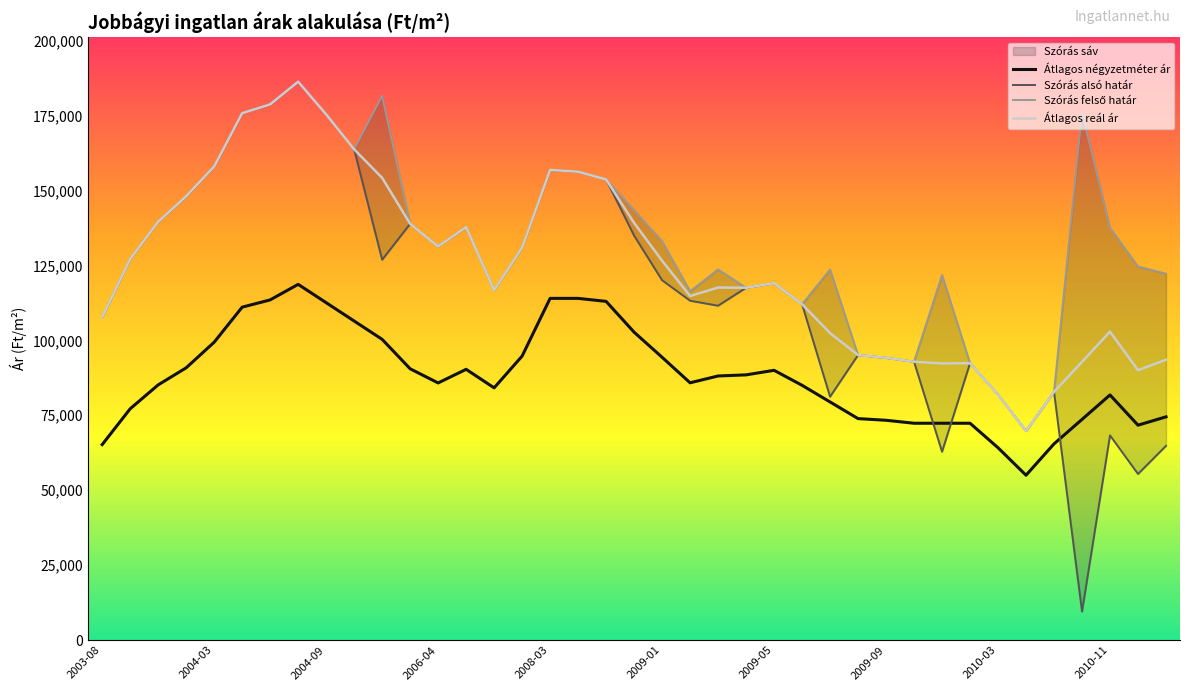

What is the value of the Átlagos reál ár point at the 1st from the left?

107721